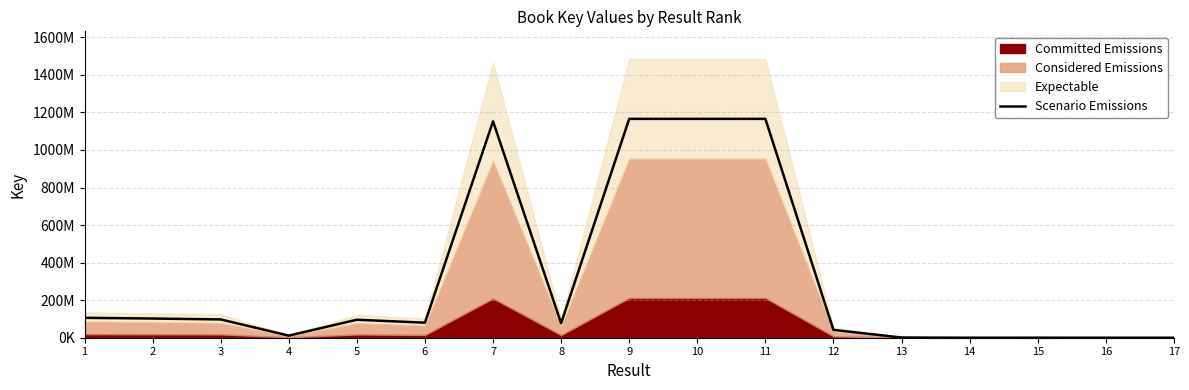

The chart shows a value of 1165691353.2 at 10. True or false?

True